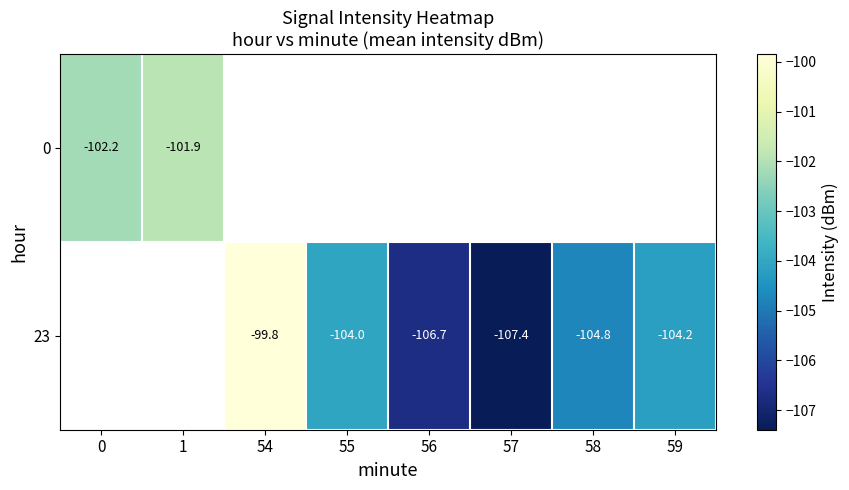

Is the value of 23 at 54 greater than the value of 0 at 56?

No